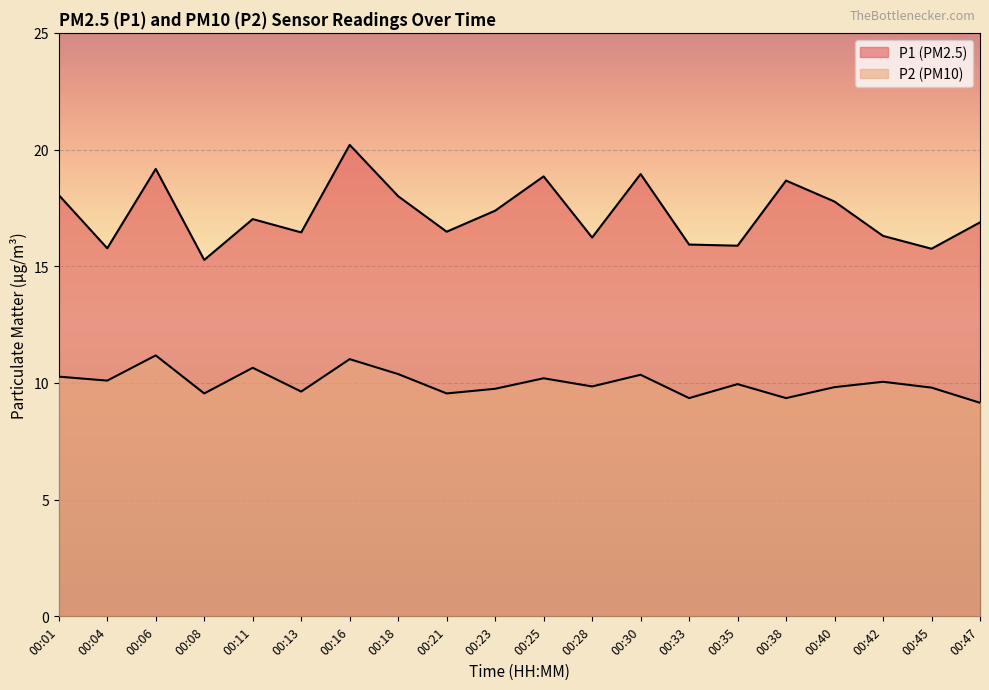

Which category has the highest value in the P2 series?

00:06